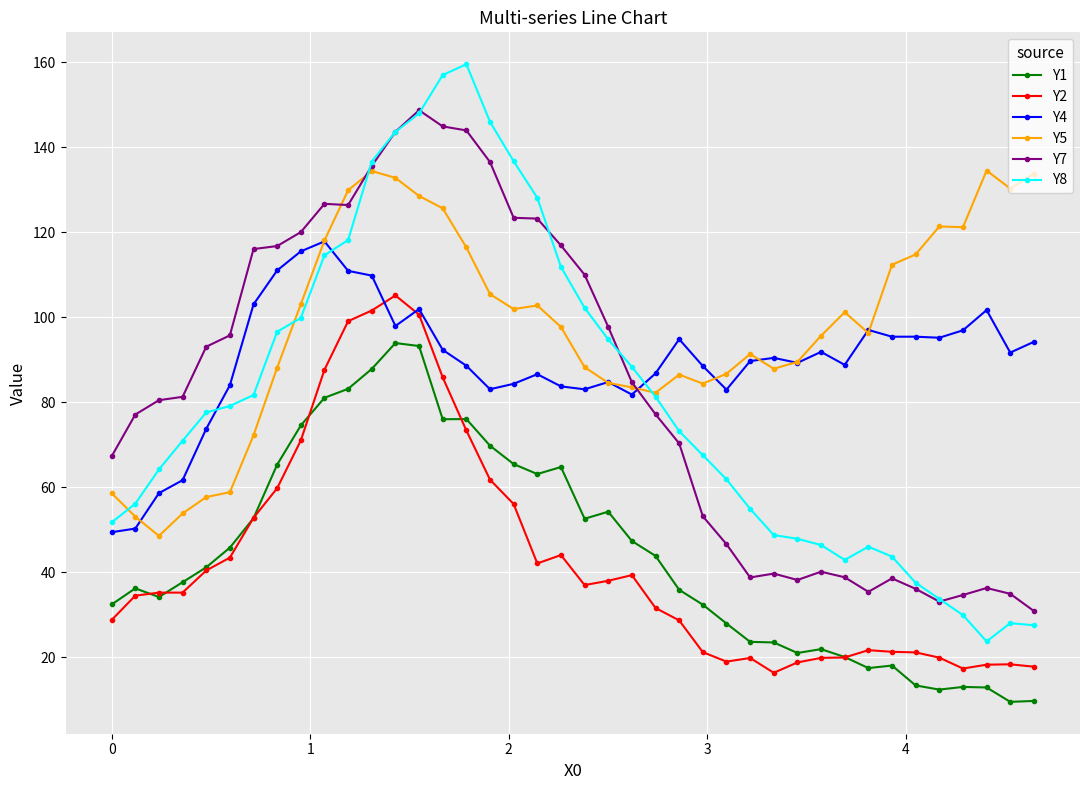

What is the smallest value displayed?

9.5